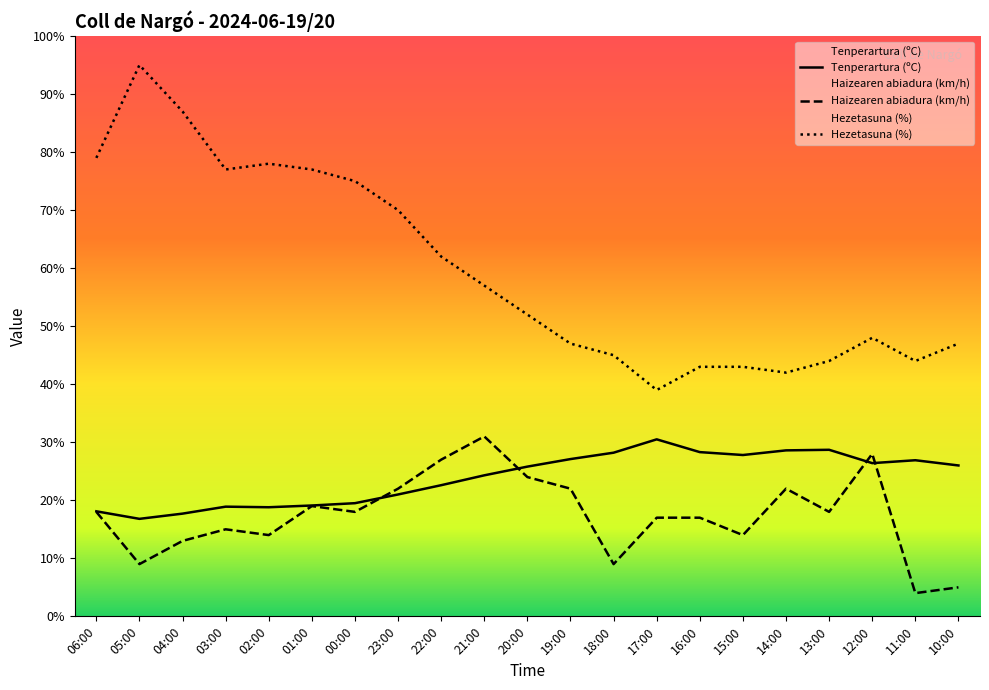

What is the label of the 3rd point from the right?

12:00